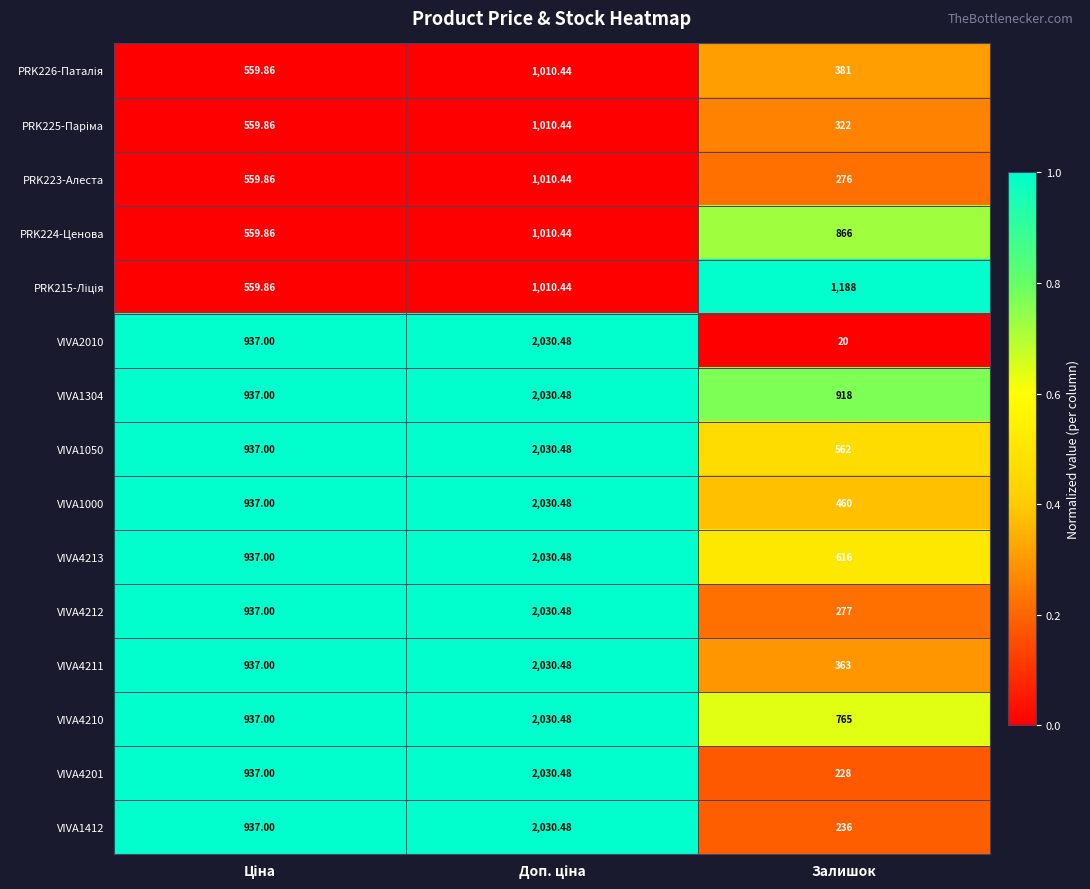

Which series has the widest spread of values?

VIVA2010